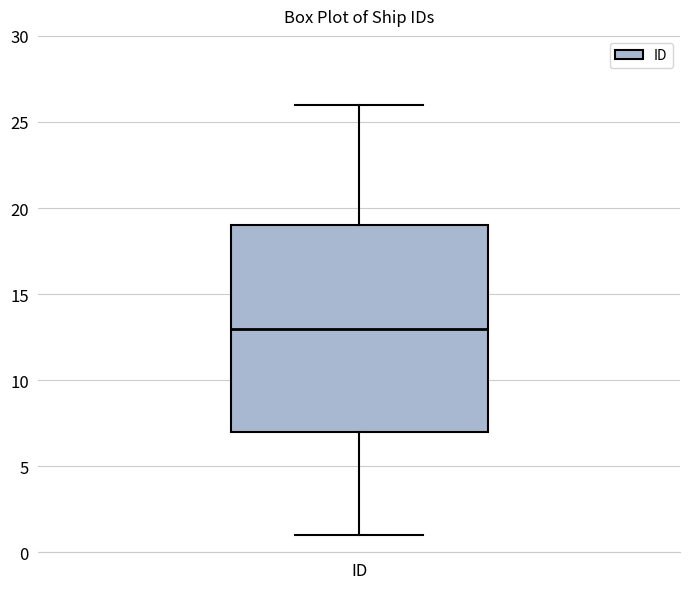

Where does the lower whisker of the box for ID end on the y-axis? The values are not printed on the chart, so give them approximately, as read against the axis.

1